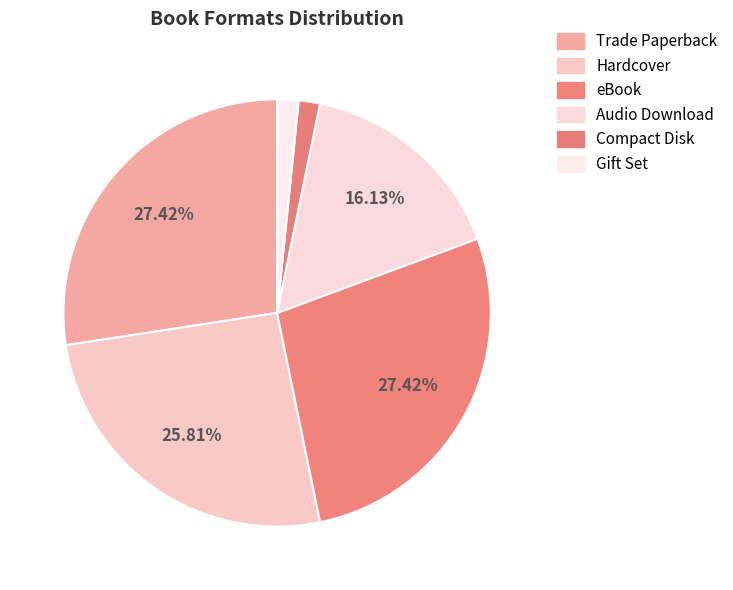

How many slices are in this pie chart?

6